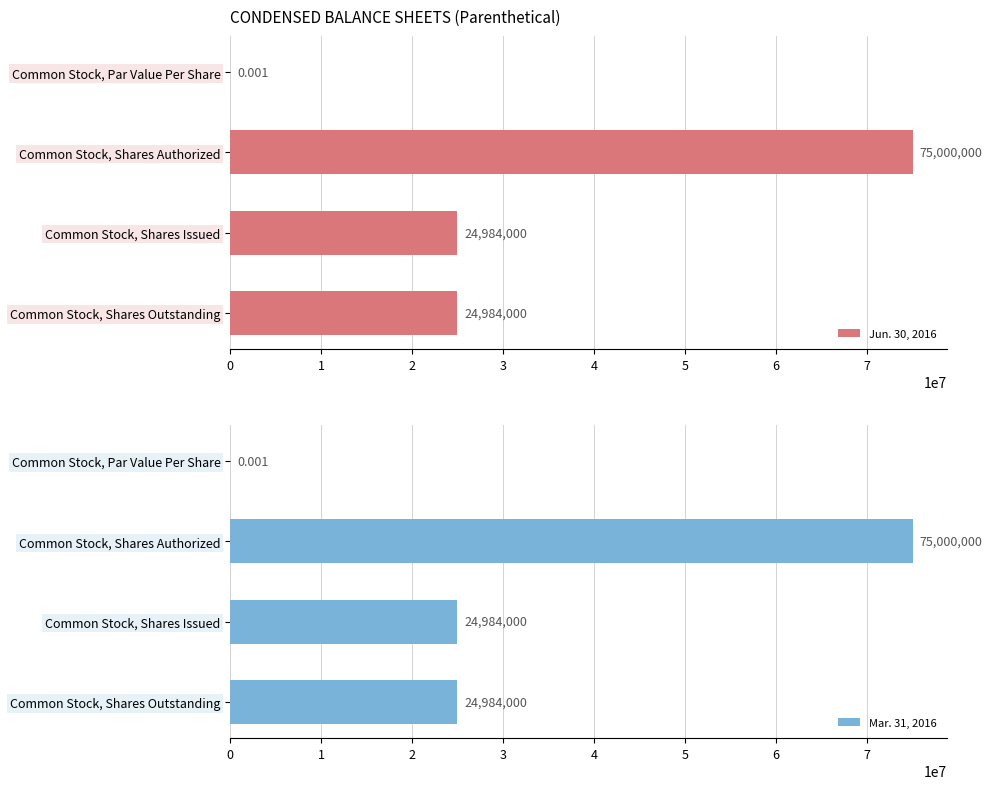

Which series has the largest total across all categories?

Jun. 30, 2016